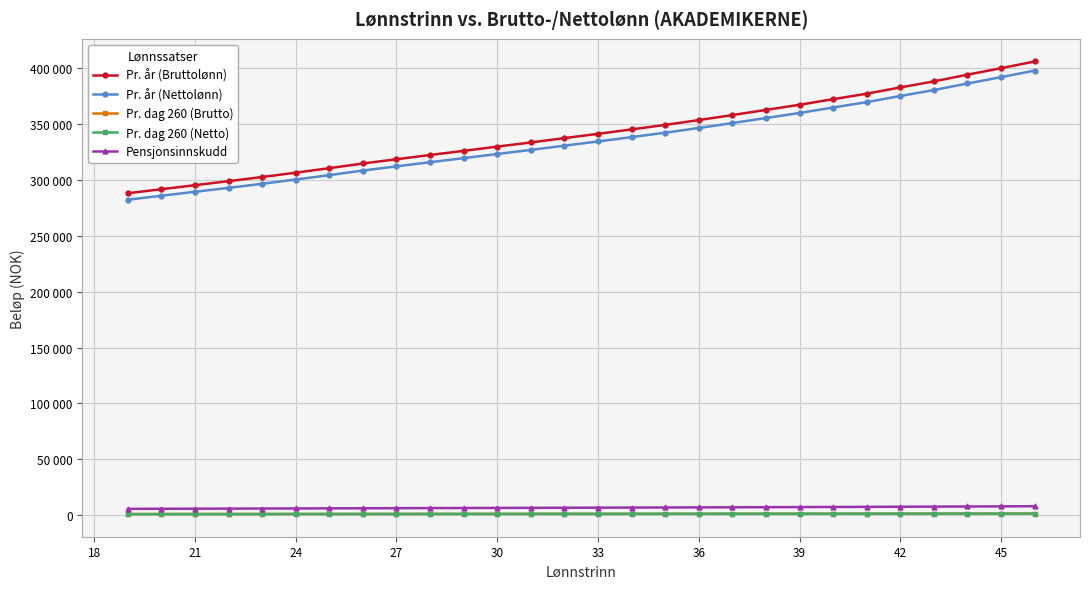

What are all the series names shown in the legend?

Pr. år (Bruttolønn), Pr. år (Nettolønn), Pr. dag 260 (Brutto), Pr. dag 260 (Netto), Pensjonsinnskudd